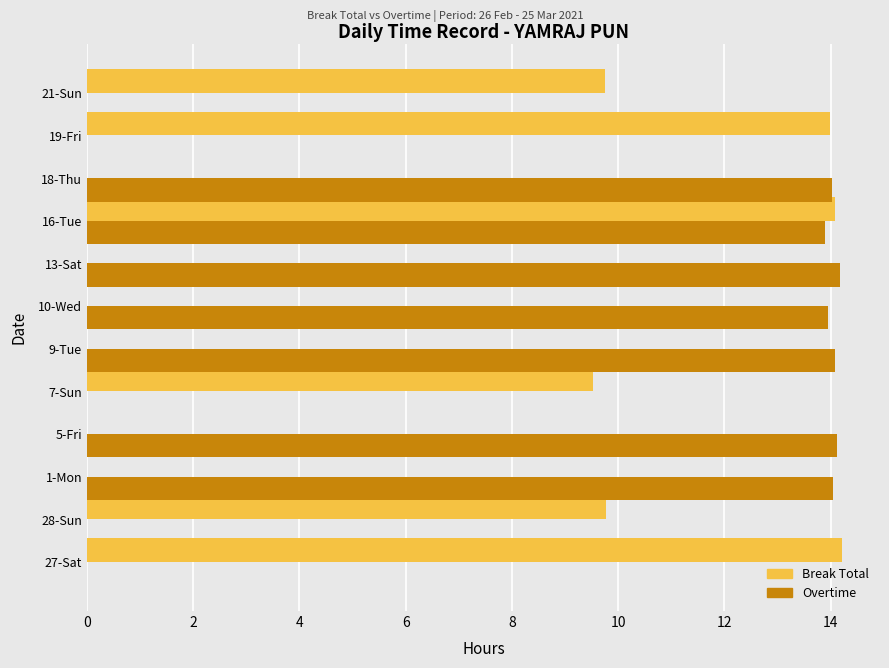

What is the sum of the Overtime values at 19-Fri and 9-Tue?

14.1